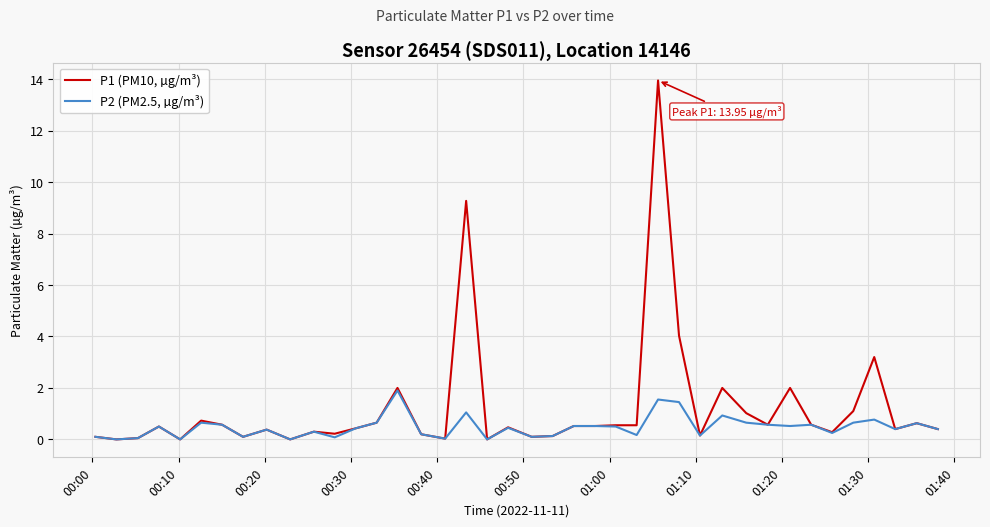

List the series in order of their peak value, highest first.

P1 (PM10, µg/m³), P2 (PM2.5, µg/m³)